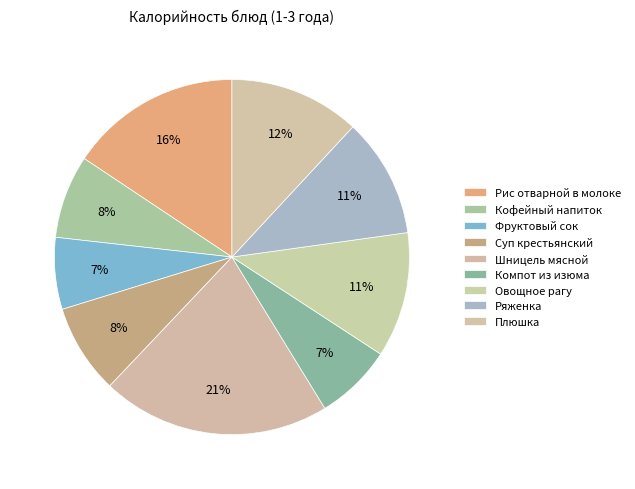

Which category has the biggest portion of the pie?

Шницель мясной